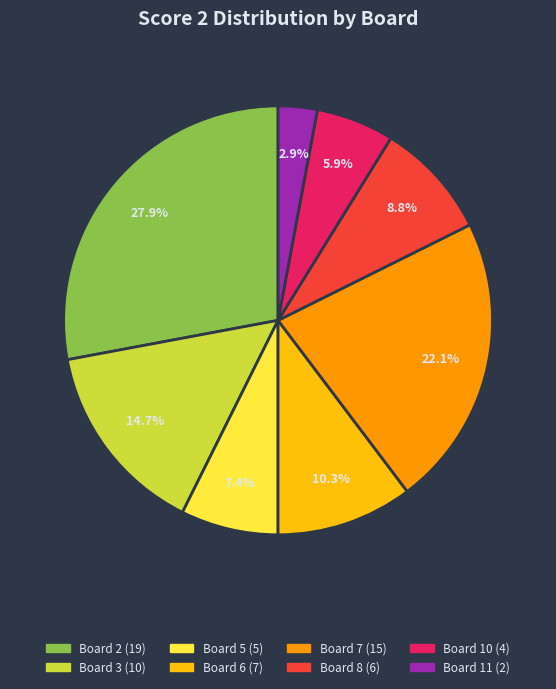

What is the ratio of the value at Board 8 to the value at Board 10?

1.5